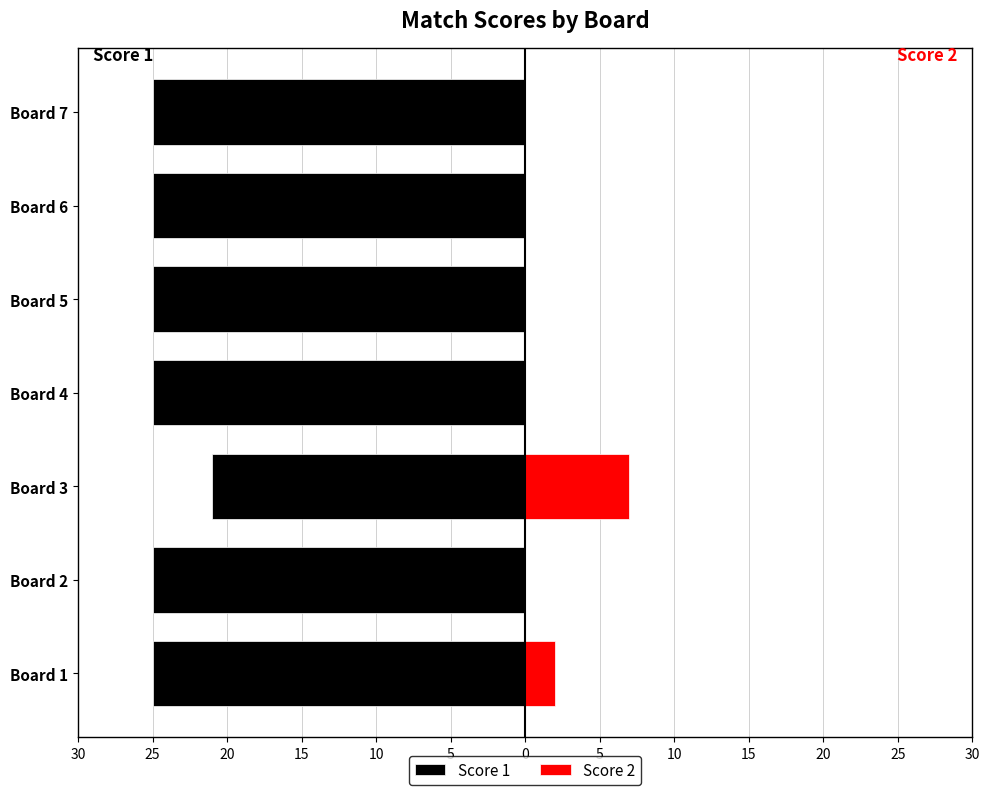

Reading right to left, what are all the values shown in this chart?

Score 1: -25	-25	-25	-25	-21	-25	-25
Score 2: 0	0	0	0	7	0	2